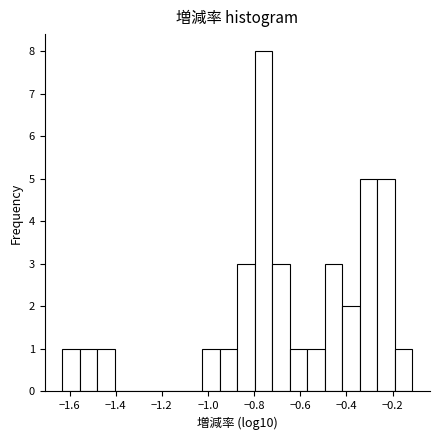

Around what value on the x-axis is the tallest bar? Give the approximate position of its centre, as read against the axis.

-0.76